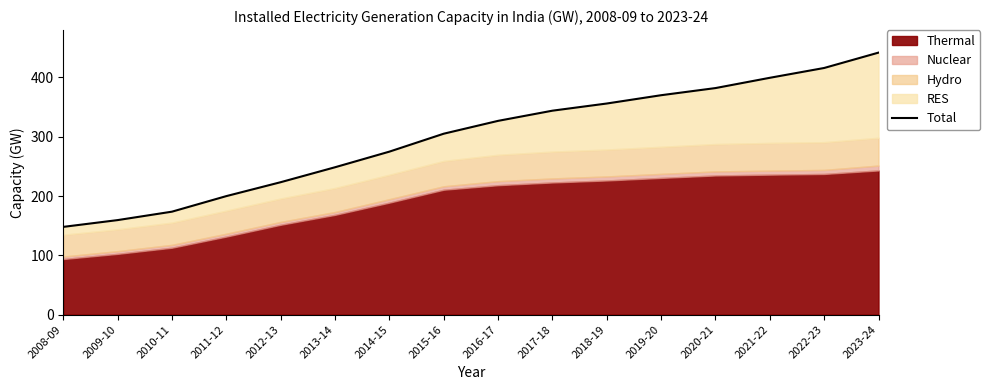

What is the change in value from 2014-15 to 2021-22?

+124.6